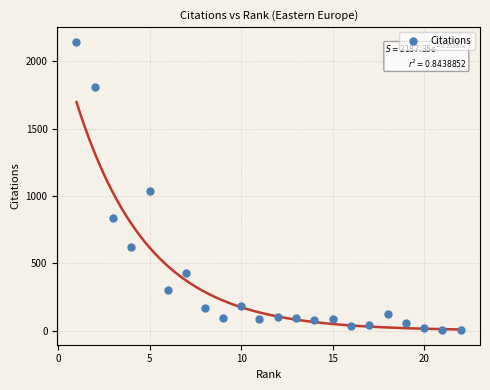

What Y value in the scatter plot is closest to 1074?

1039